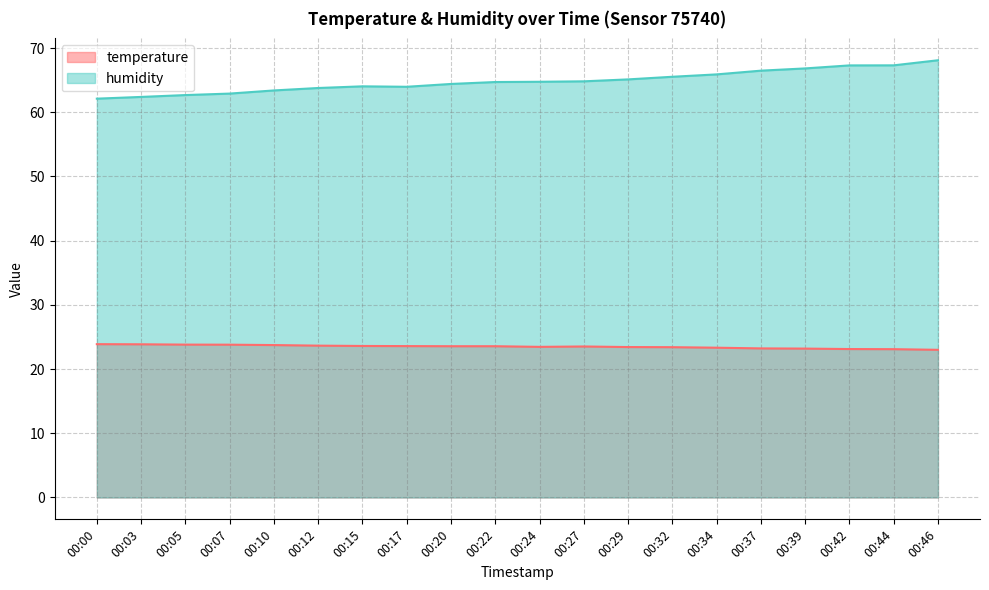

How many lines are shown in the chart?

2